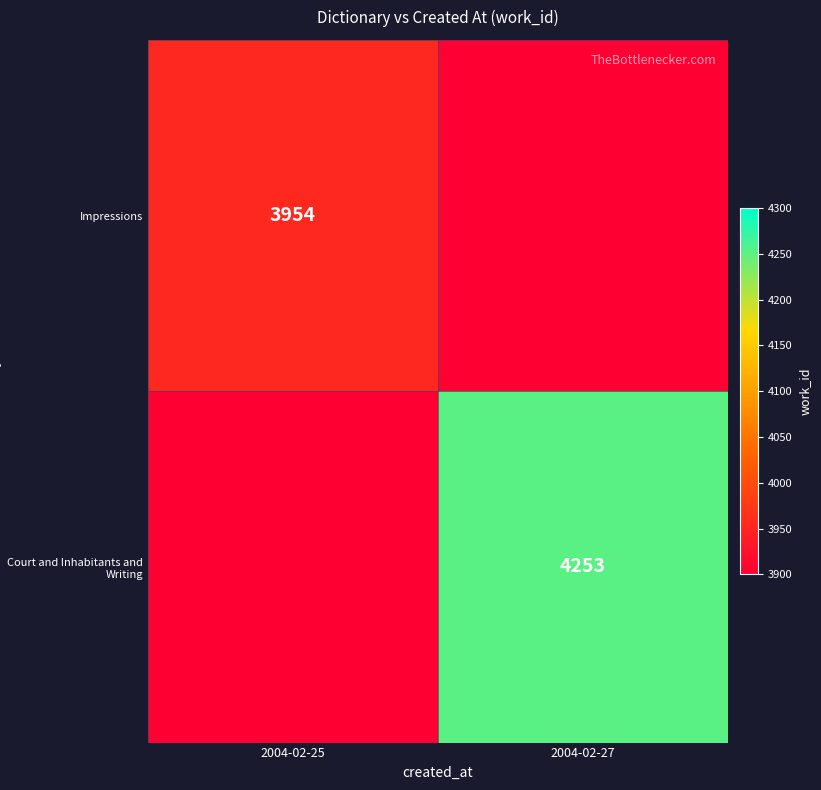

What is the greatest value displayed?

4253